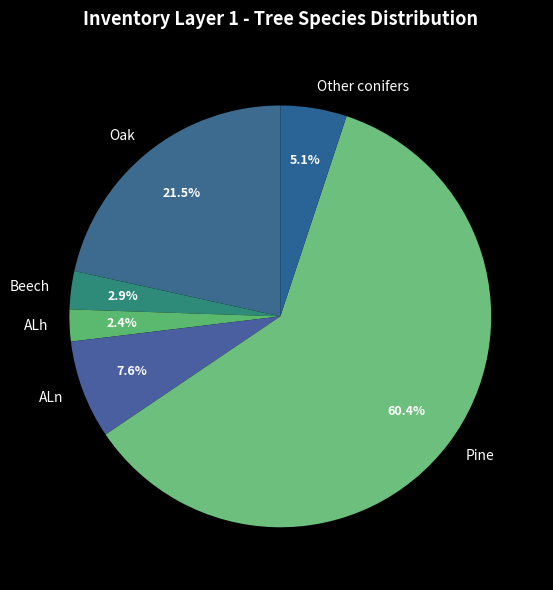

How much of the chart is everything except Other conifers?

94.9%